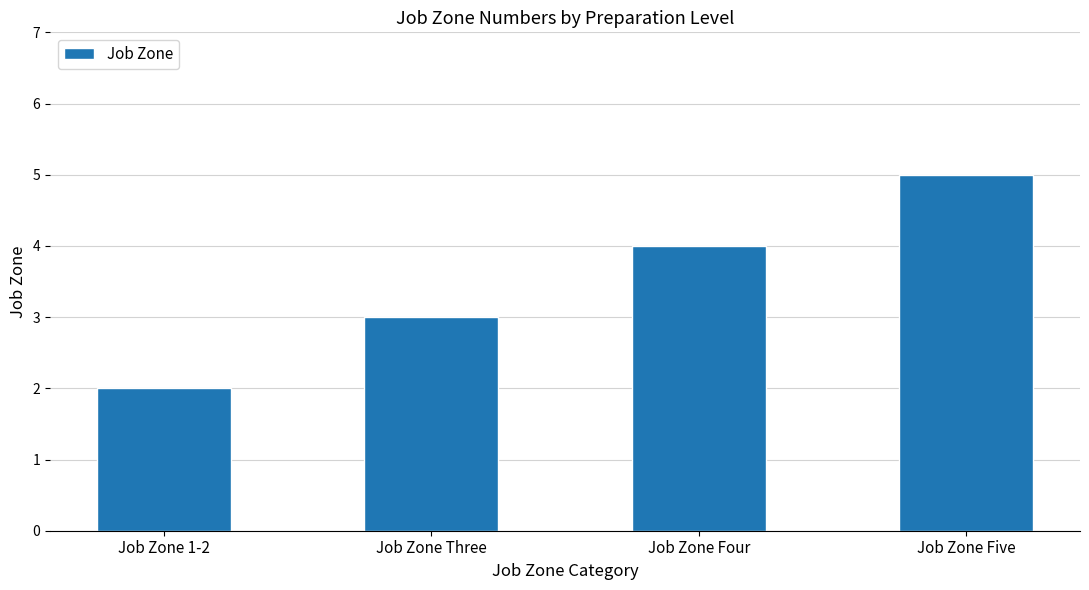

What position from the left is Job Zone Five?

4